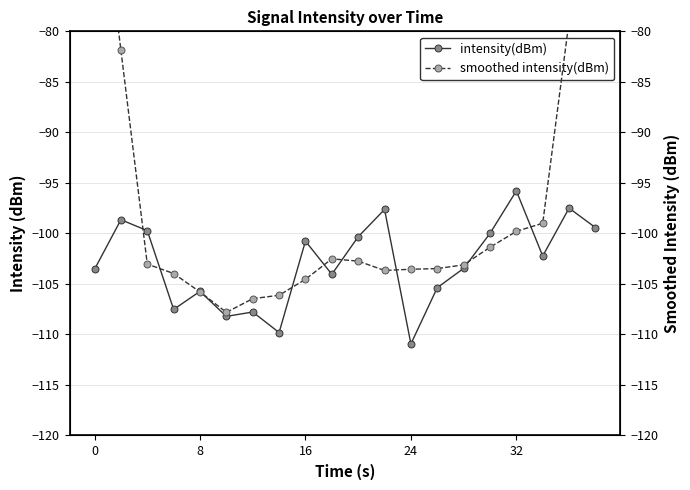

How many lines are shown in the chart?

2